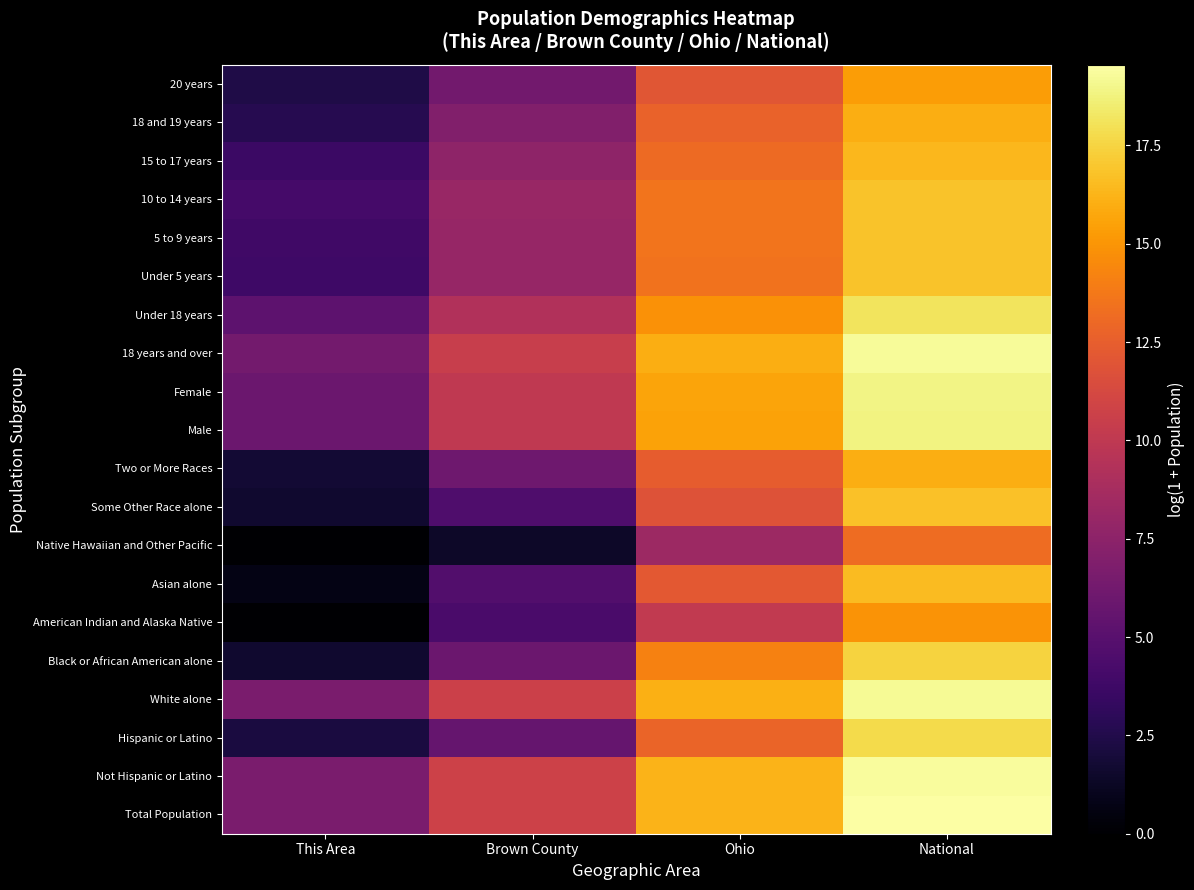

At which category is the sum across all series the highest?

National